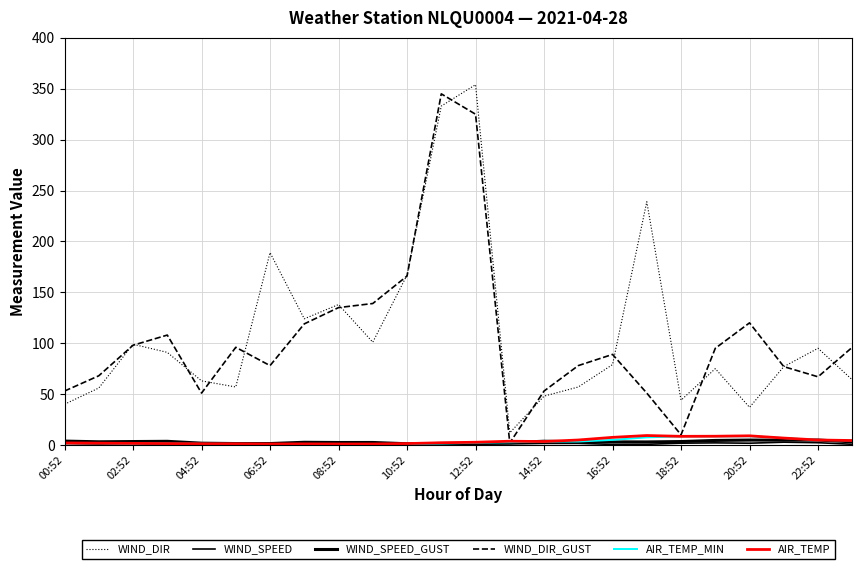

Is this an area chart (filled region under the line)?

No